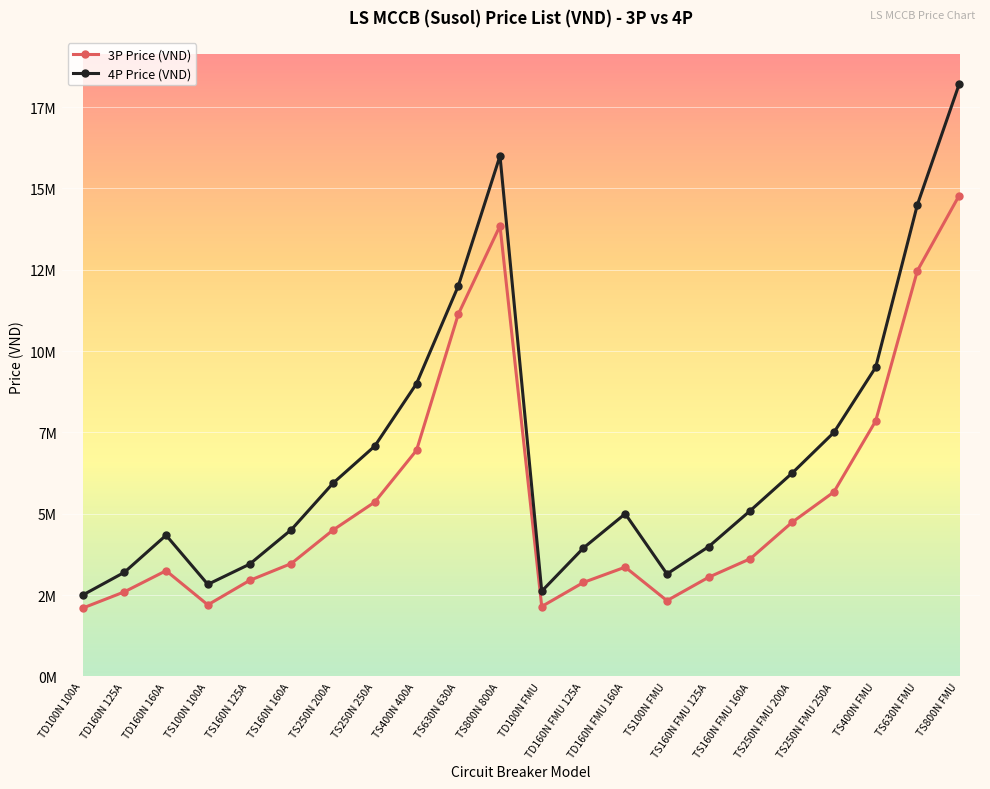

Rank the series by their maximum value, from highest to lowest.

4P Price (VND), 3P Price (VND)